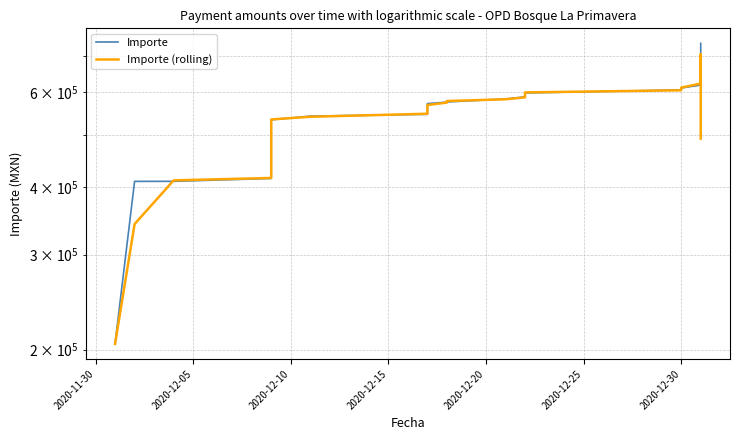

What is the value of the Importe point at the 11th from the left?

526925.3